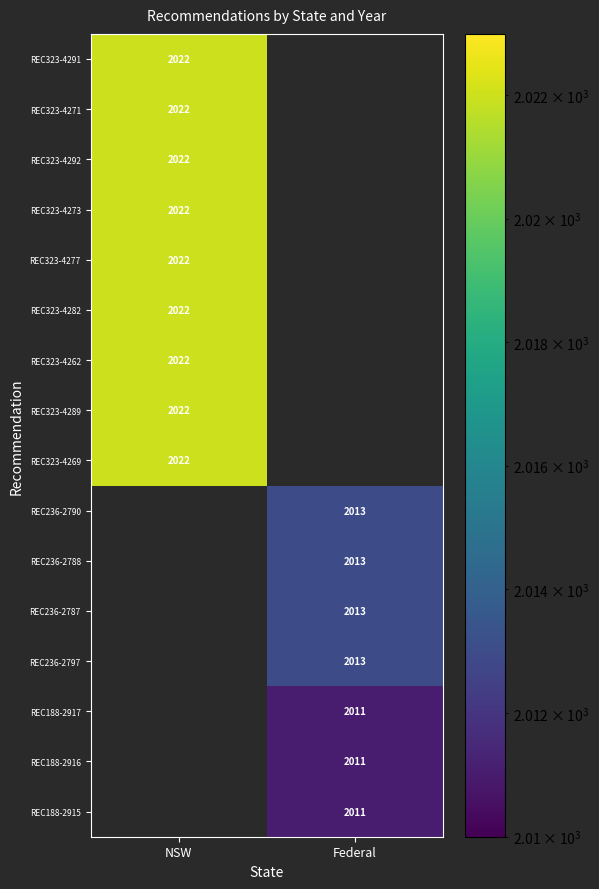

Is it true that REC236-2787 equals 2013 at Federal?

True